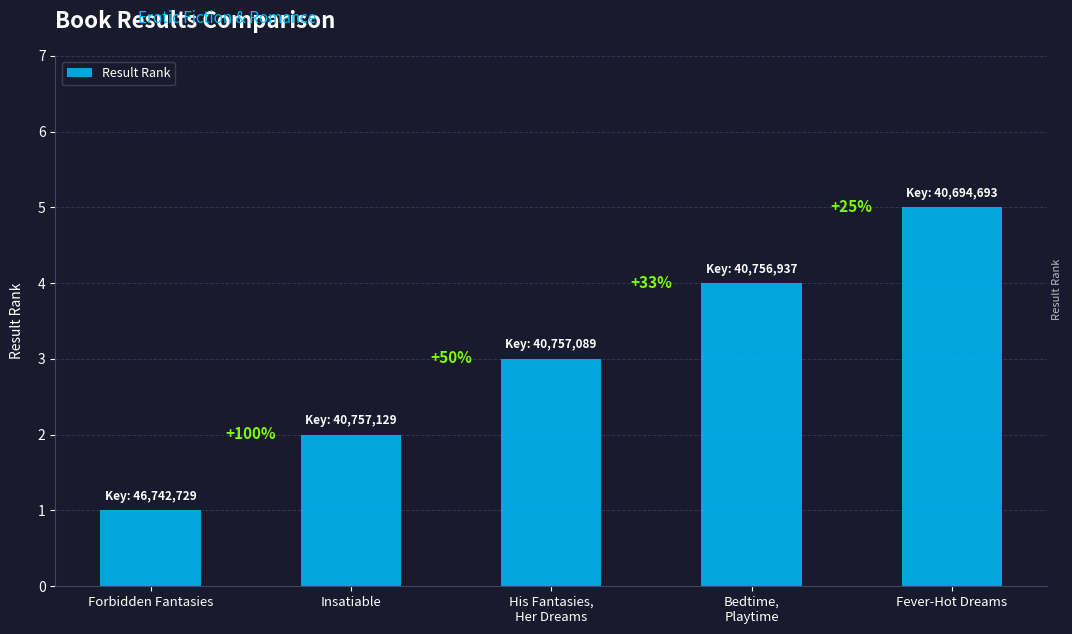

What is the change in value from His Fantasies,
Her Dreams to Bedtime,
Playtime?

+1